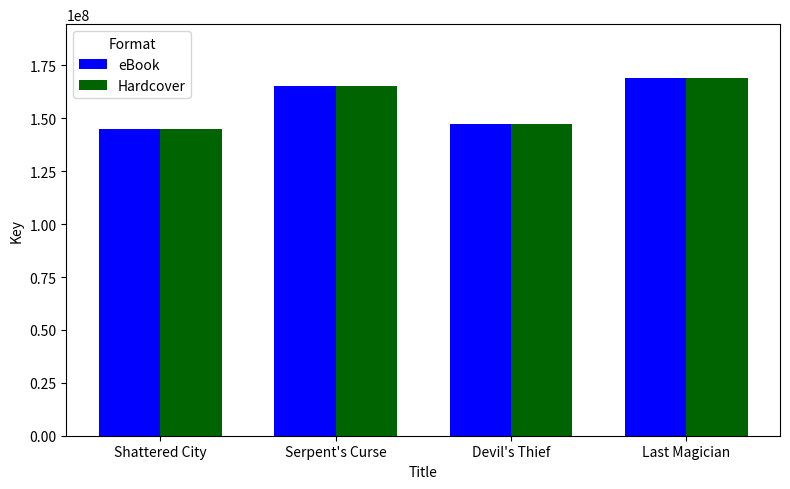

What is the label of the 1st bar from the right?

Last Magician